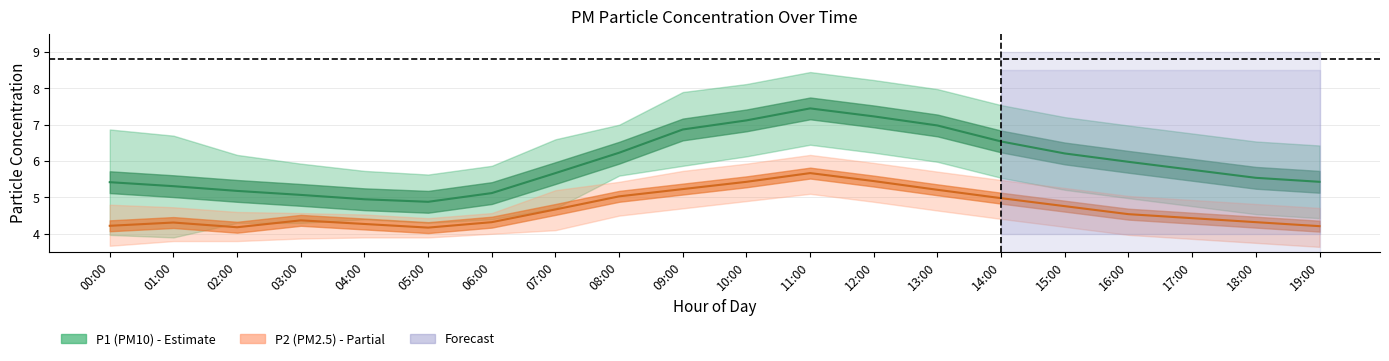

Which series has the largest total across all categories?

P1_upper